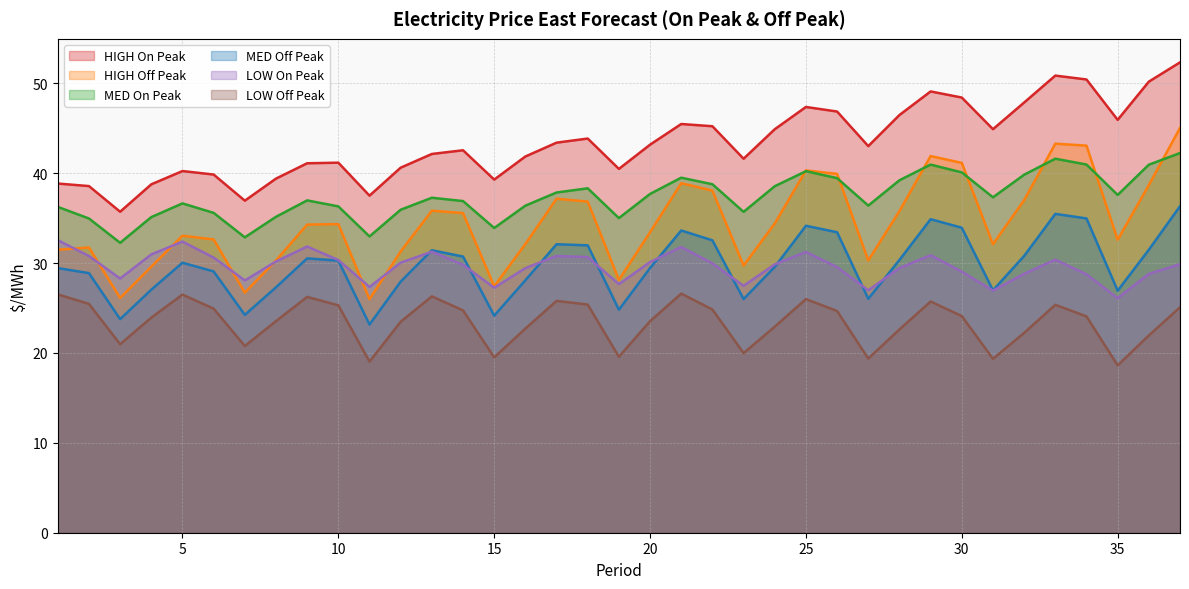

Where is MED Off Peak nearest to the value 29?

6